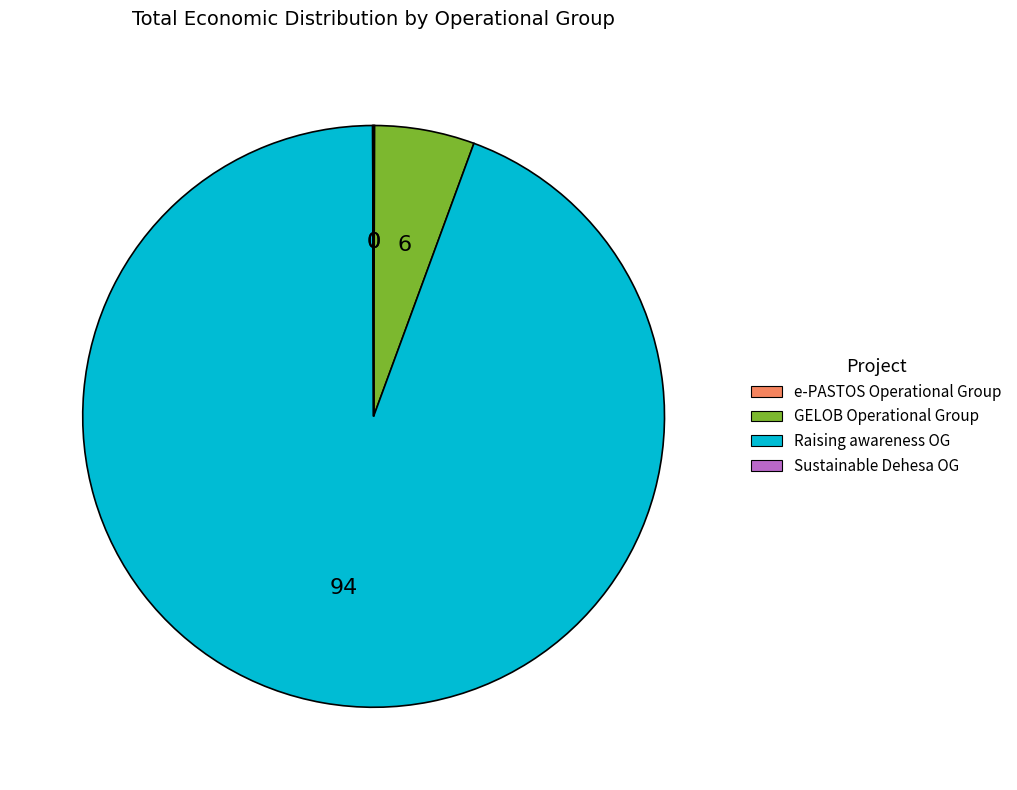

Is there a majority slice in this chart?

Yes